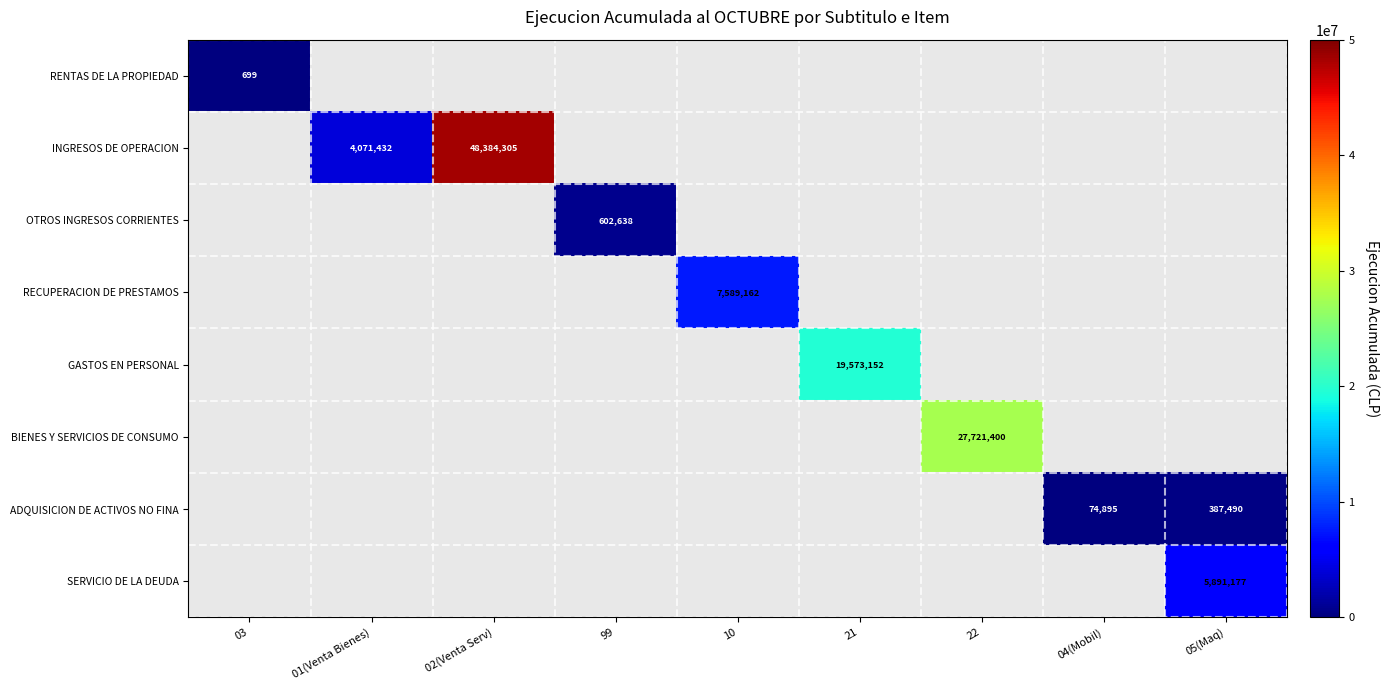

Is it true that INGRESOS DE OPERACION equals 20816903.9 at 02(Venta Serv)?

False